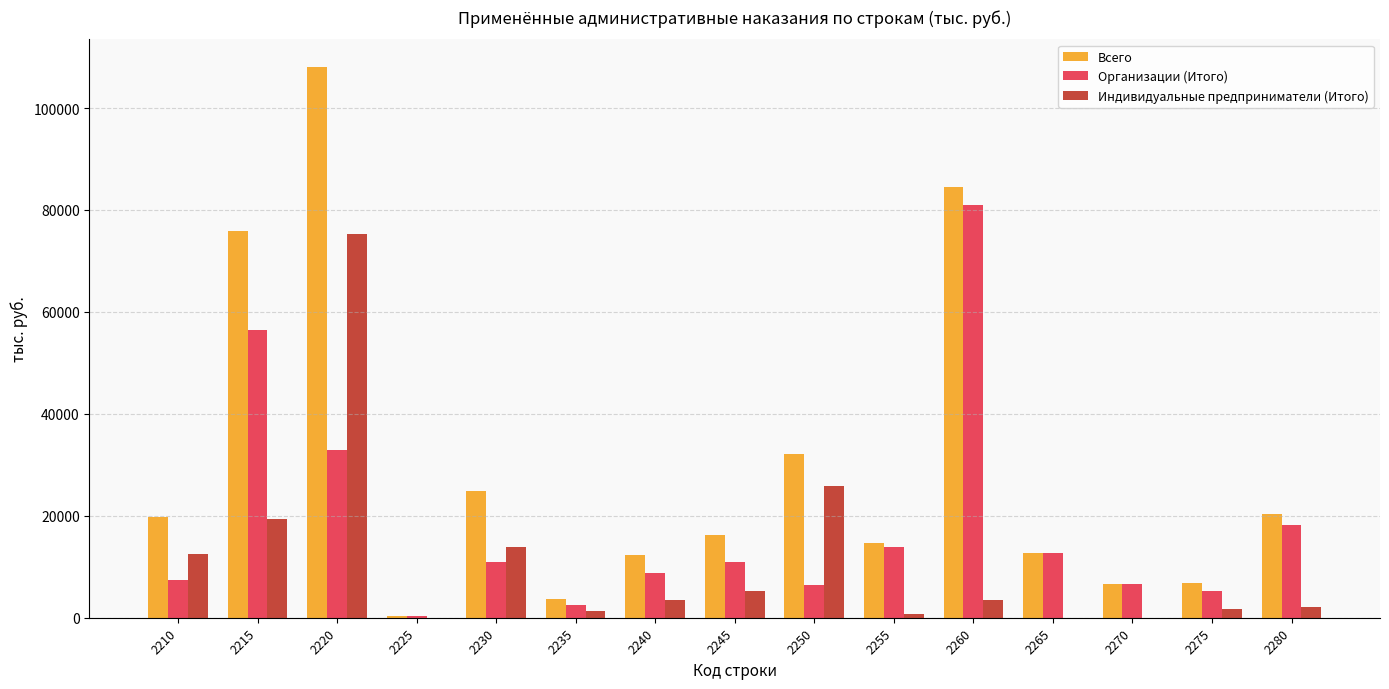

How many data points does each series have?

15